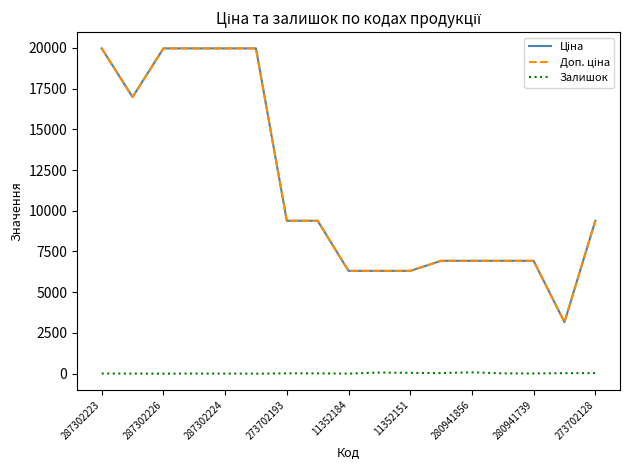

What is the maximum value shown in the chart?

19964.2